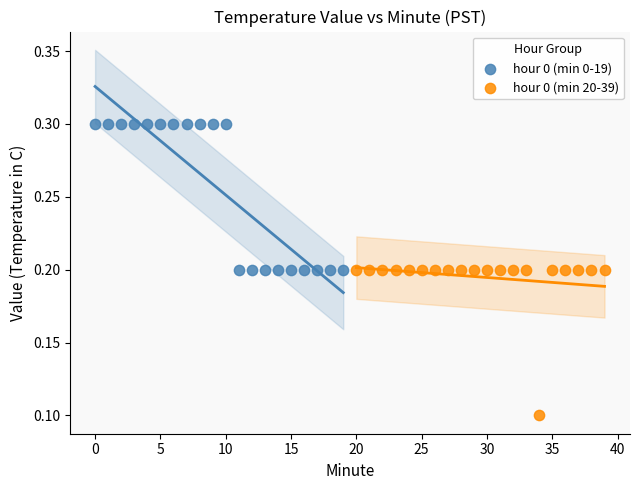

Which series contains the lowest Y value?

hour 0 (min 20-39)